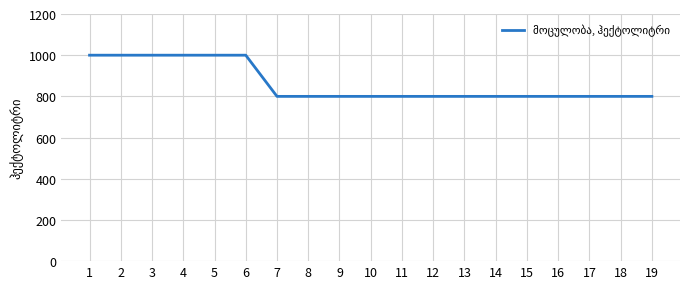

The value at 8 is 800. True or false?

True